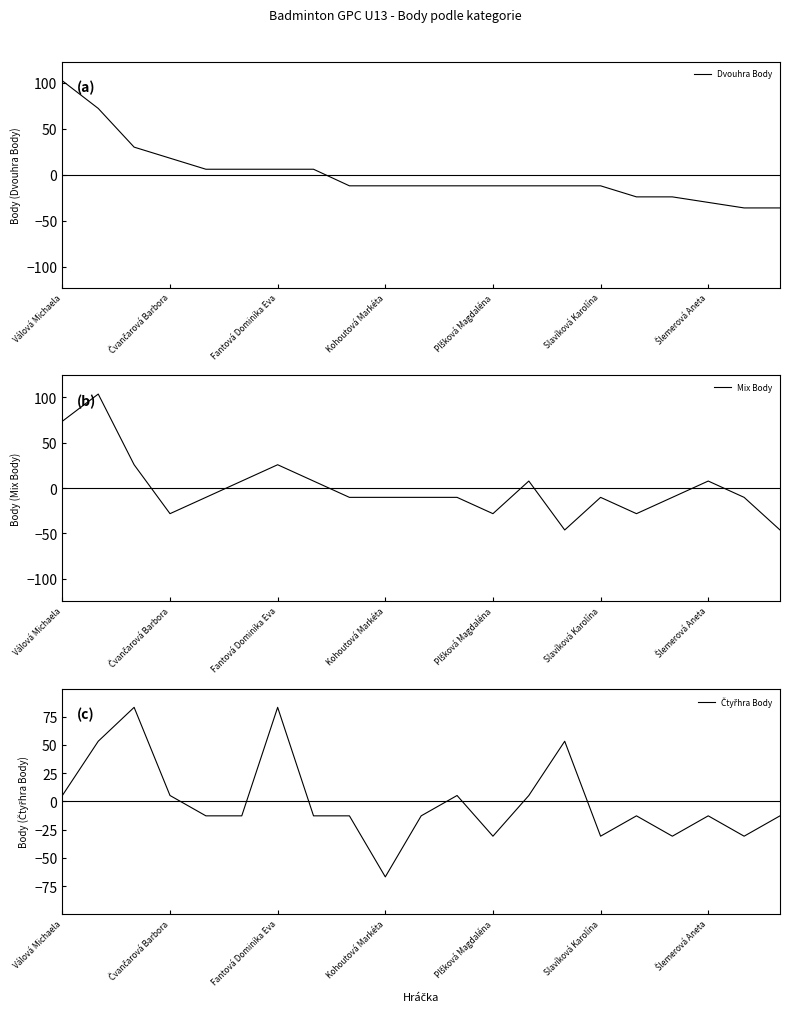

What value does the Mix Body series have at 19?

-10.3